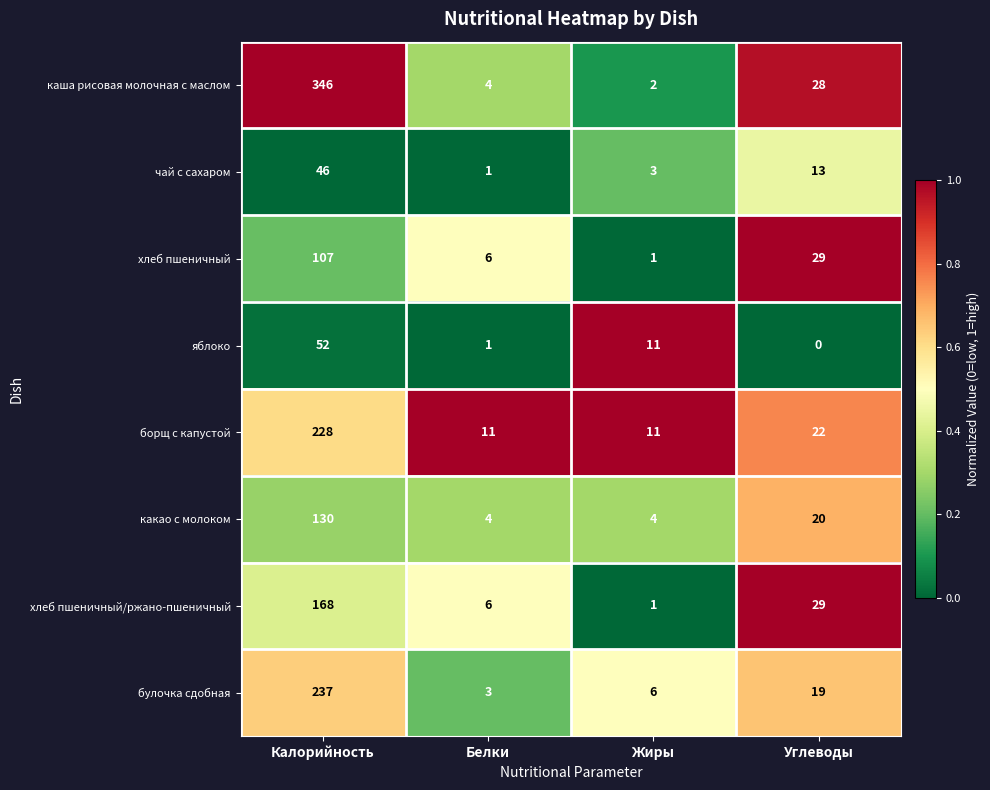

List the series in order of their peak value, highest first.

каша рисовая молочная с маслом, булочка сдобная, борщ с капустой, хлеб пшеничный/ржано-пшеничный, какао с молоком, хлеб пшеничный, яблоко, чай с сахаром